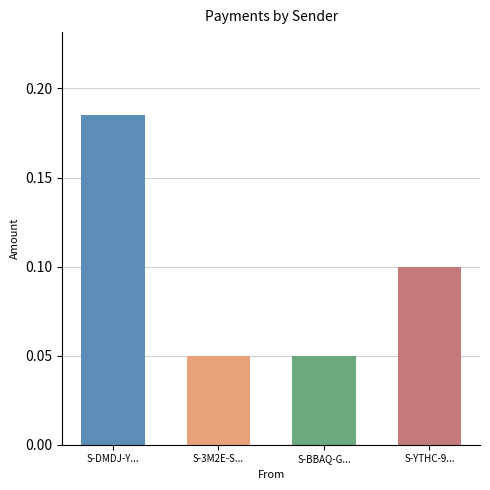

Rank the categories by value from highest to lowest.

S-DMDJ-YPZD-7GMC-7DDUR, S-YTHC-9GUD-RUMB-GJM5G, S-3M2E-SDR4-JSKY-GK7PM, S-BBAQ-GF7D-Z6LX-3U7B6